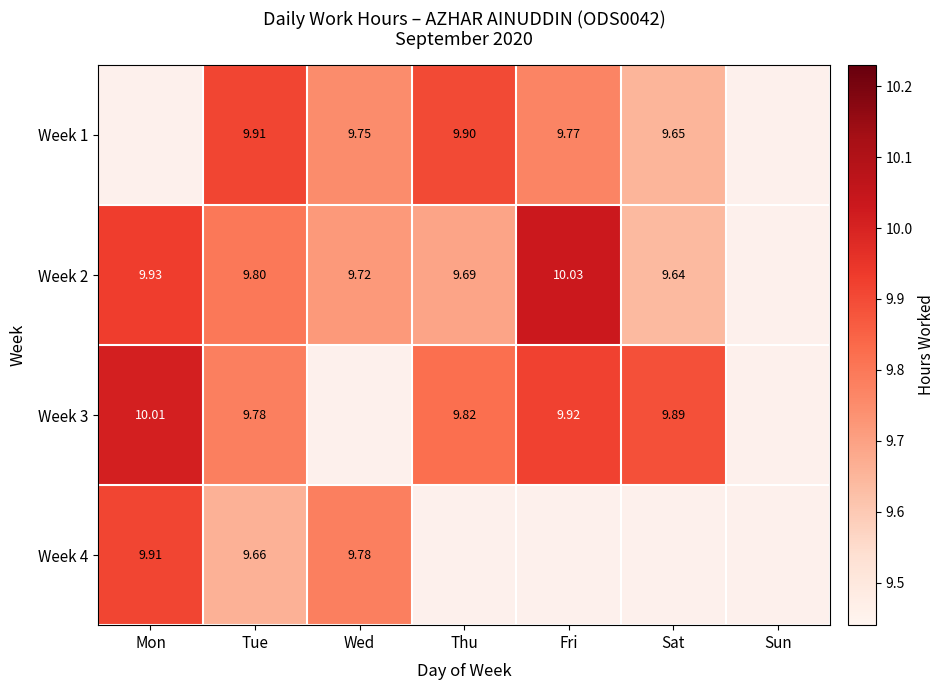

Is the value of Week 2 at Thu greater than the value of Week 4 at Wed?

No